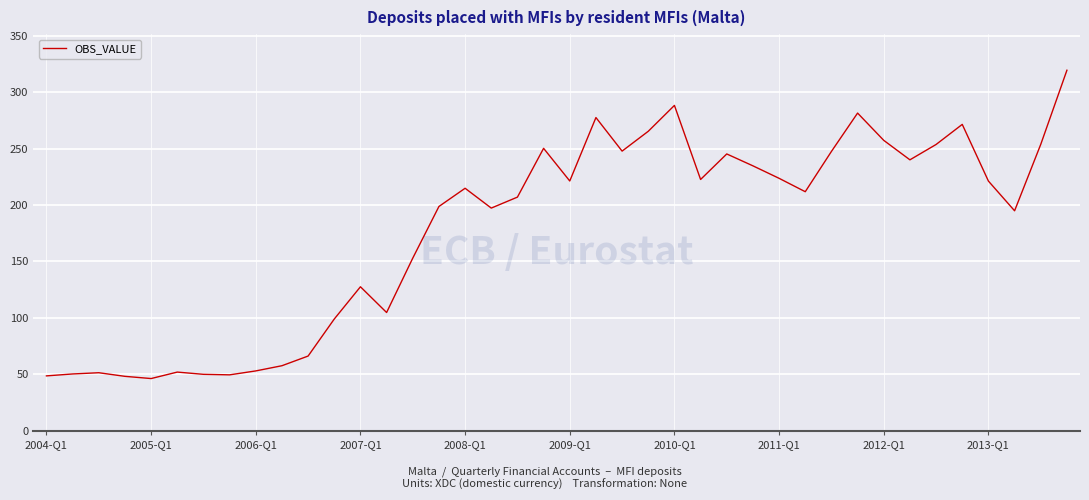

What is the maximum value shown in the chart?

319.3